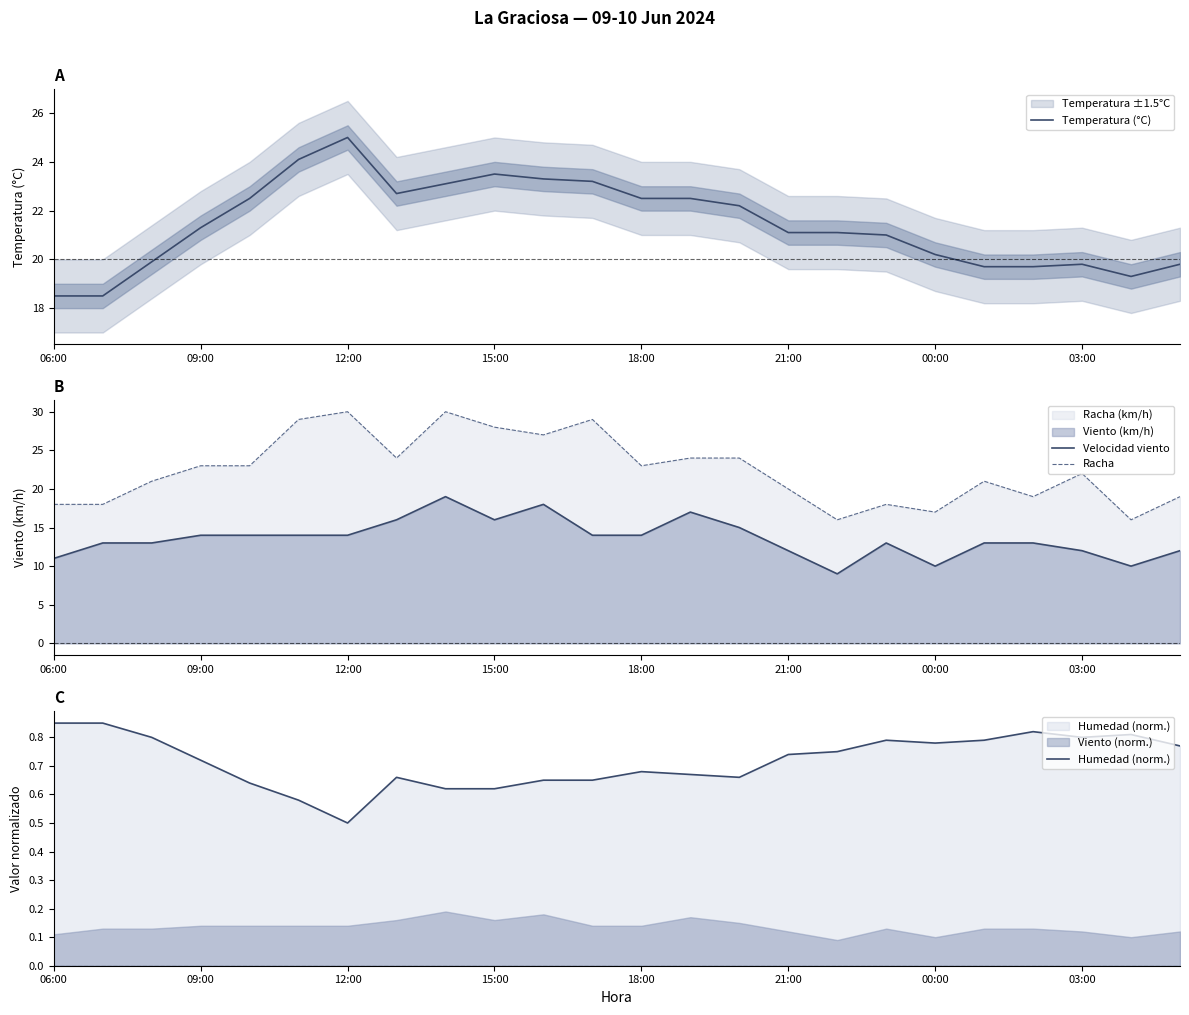

True or false: Racha and Velocidad viento intersect in this chart.

False